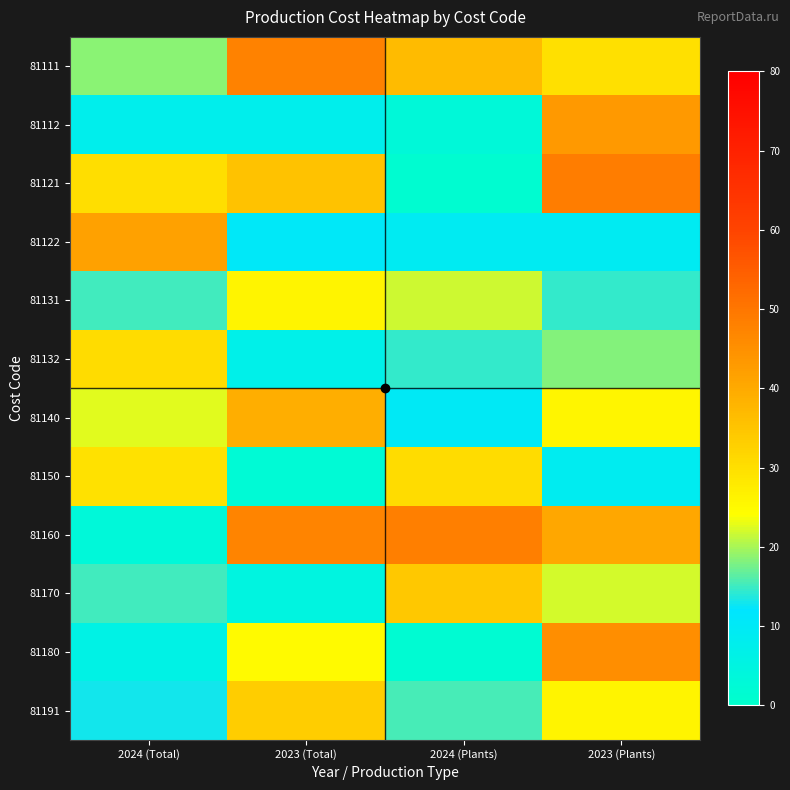

At how many categories does at least one series exceed 38?

4